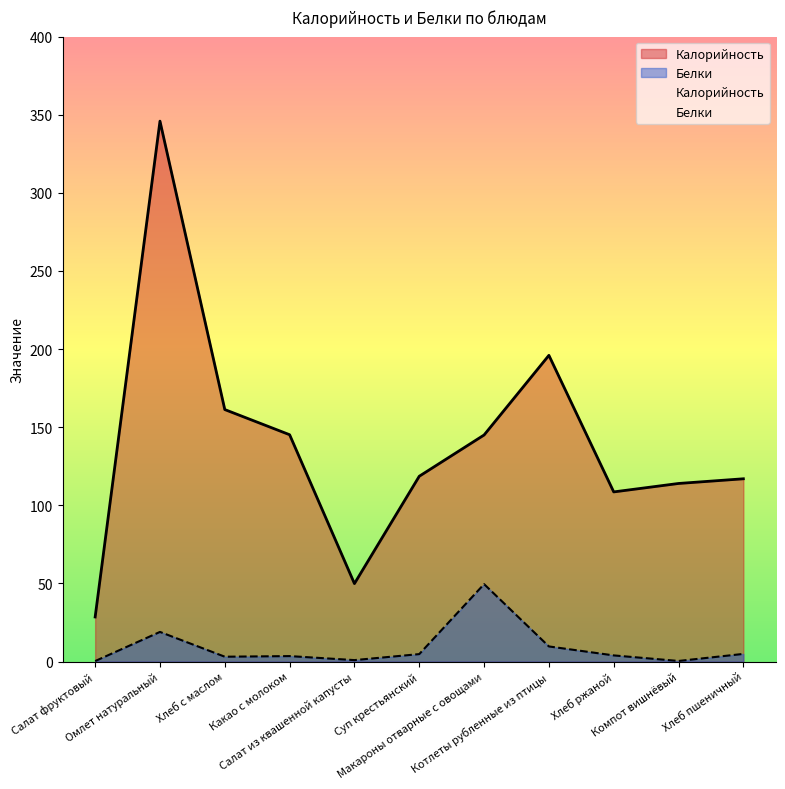

How many distinct data groups are displayed?

2